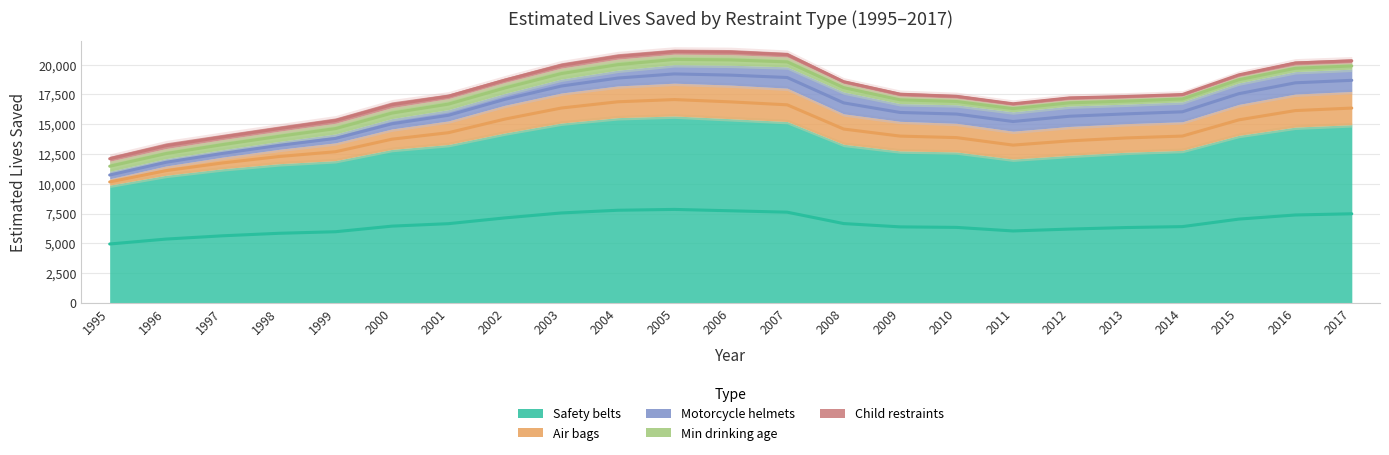

Reading left to right, transcribe all the data shown in this chart.

Safety belts: 1995=9882	1996=10710	1997=11259	1998=11680	1999=11941	2000=12882	2001=13295	2002=14264	2003=15095	2004=15548	2005=15688	2006=15458	2007=15223	2008=13312	2009=12757	2010=12670	2011=12071	2012=12386	2013=12644	2014=12801	2015=14062	2016=14753	2017=14955
Air bags: 1995=536	1996=783	1997=973	1998=1208	1999=1491	2000=1716	2001=1978	2002=2324	2003=2519	2004=2660	2005=2752	2006=2824	2007=2800	2008=2557	2009=2481	2010=2403	2011=2341	2012=2422	2013=2398	2014=2400	2015=2597	2016=2774	2017=2790
Motorcycle helmets: 1995=624	1996=617	1997=627	1998=660	1999=745	2000=872	2001=947	2002=992	2003=1173	2004=1324	2005=1554	2006=1667	2007=1788	2008=1836	2009=1486	2010=1551	2011=1622	2012=1715	2013=1640	2014=1673	2015=1800	2016=1885	2017=1872
Min drinking age: 1995=851	1996=846	1997=846	1998=861	1999=901	2000=922	2001=927	2002=922	2003=918	2004=927	2005=882	2006=888	2007=831	2008=716	2009=636	2010=560	2011=543	2012=537	2013=507	2014=486	2015=542	2016=556	2017=538
Child restraints: 1995=408	1996=480	1997=444	1998=438	1999=447	2000=479	2001=388	2002=383	2003=447	2004=455	2005=424	2006=427	2007=388	2008=286	2009=307	2010=303	2011=262	2012=285	2013=263	2014=253	2015=273	2016=334	2017=325